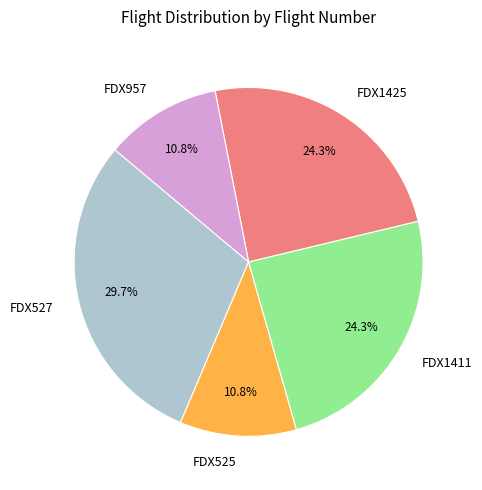

Which has a higher value, FDX527 or FDX525?

FDX527